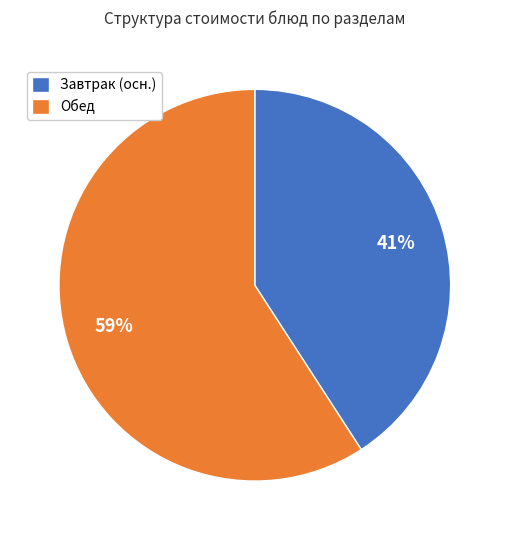

To the nearest percent, what is the combined percentage of Завтрак (осн.) and Обед?

100%